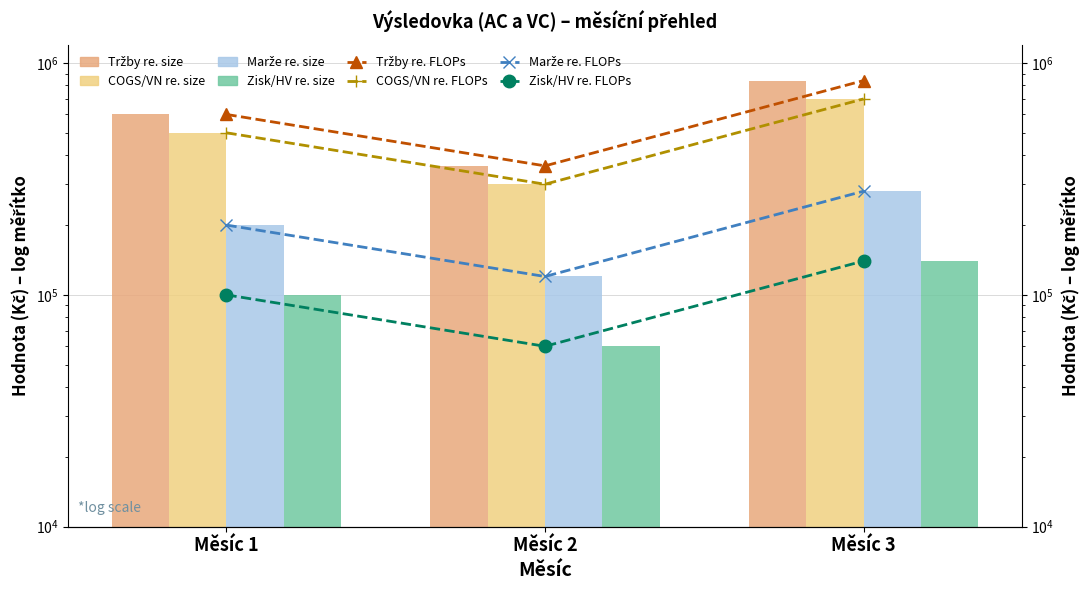

Rank the categories by COGS/VN value from highest to lowest.

Měsíc 3, Měsíc 1, Měsíc 2